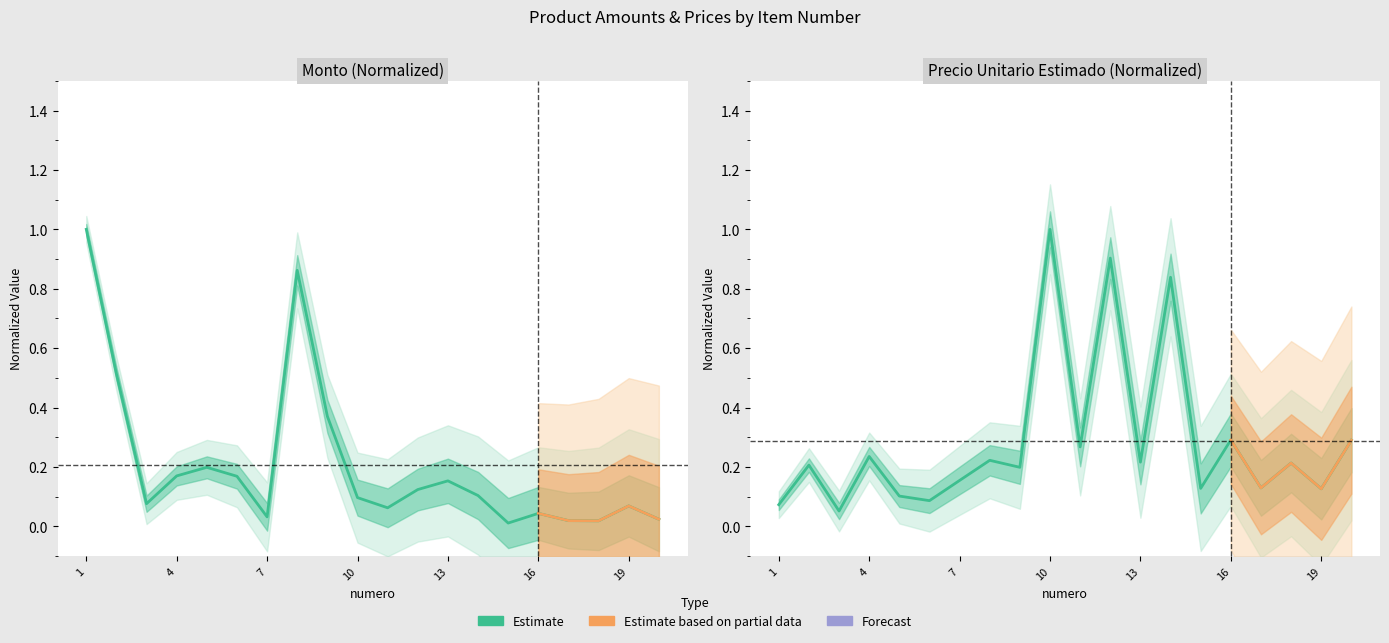

Rank the categories by precio_unitario_estimado value from lowest to highest.

3, 1, 6, 5, 19, 15, 17, 7, 9, 2, 18, 13, 8, 4, 11, 20, 16, 14, 12, 10